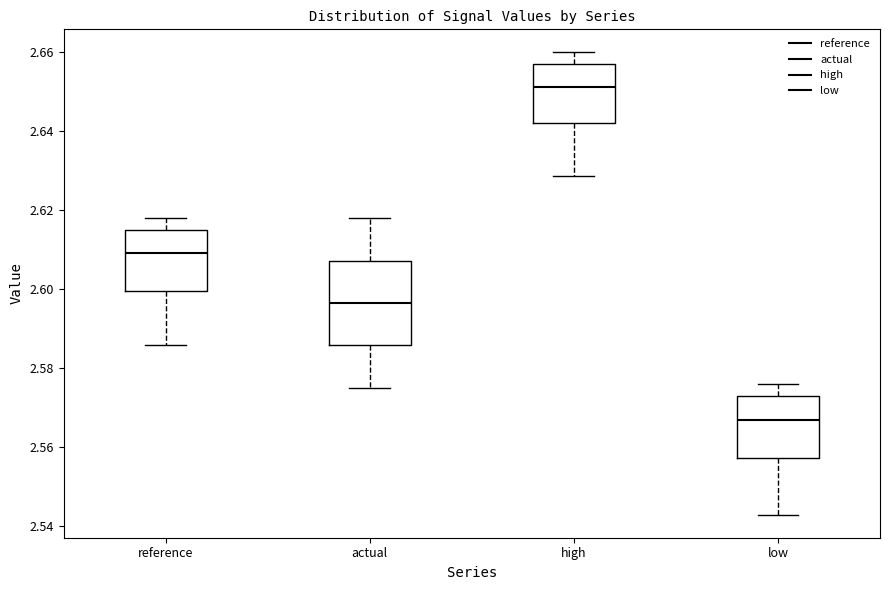

Which box's median line is the highest?

high